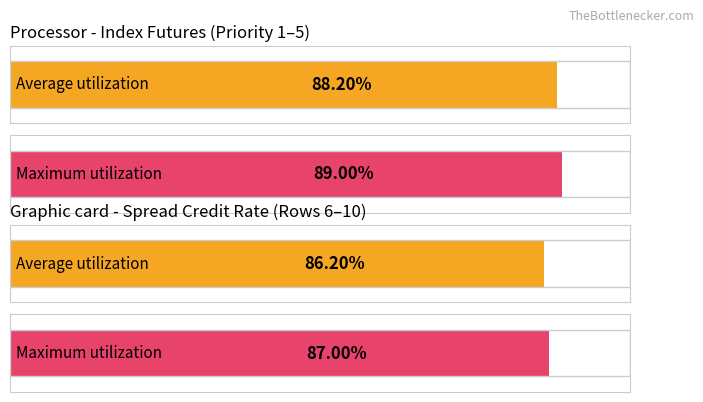

What is the value of the Average utilization bar at the 4th from the left?

0.9